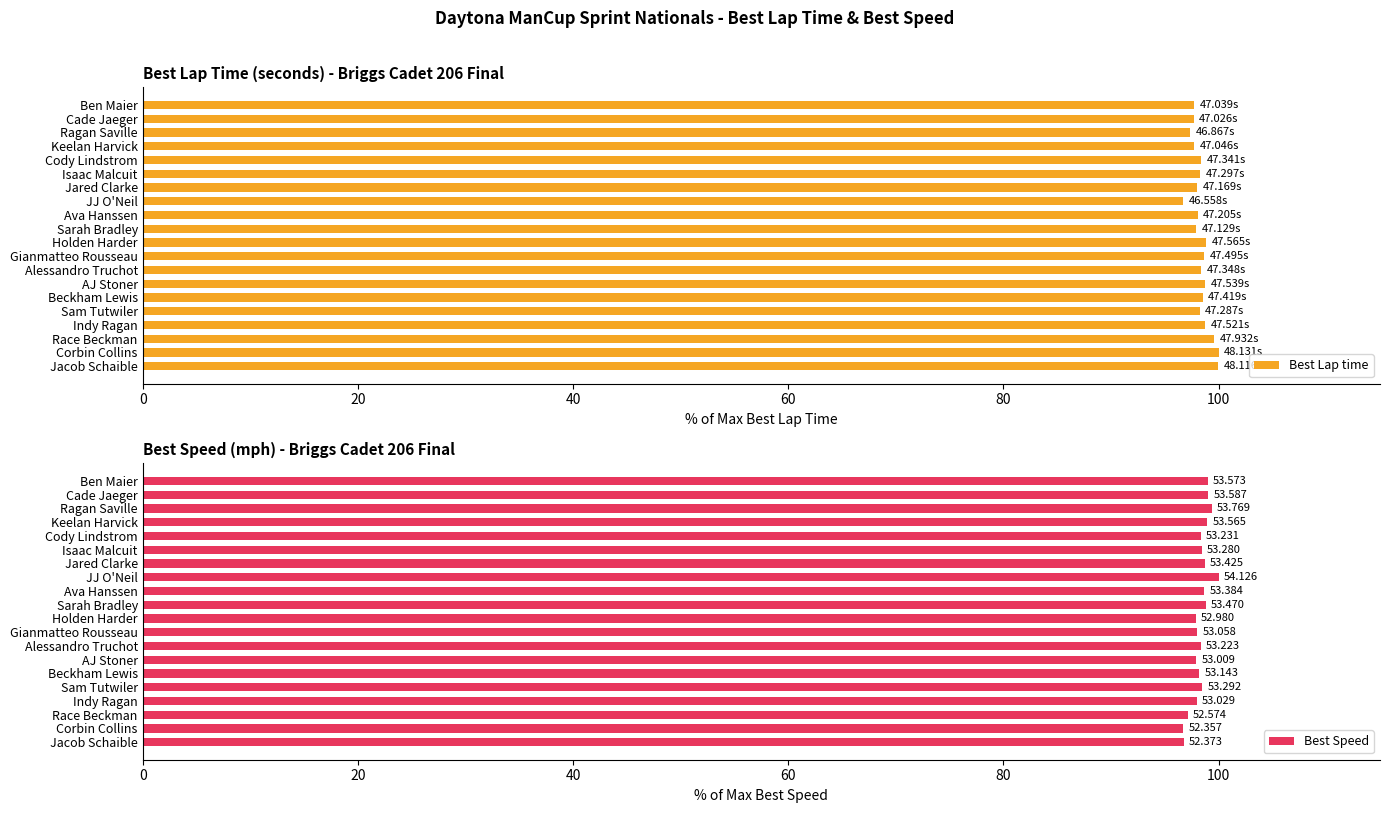

What is the average value of the Best Lap time series?

98.4